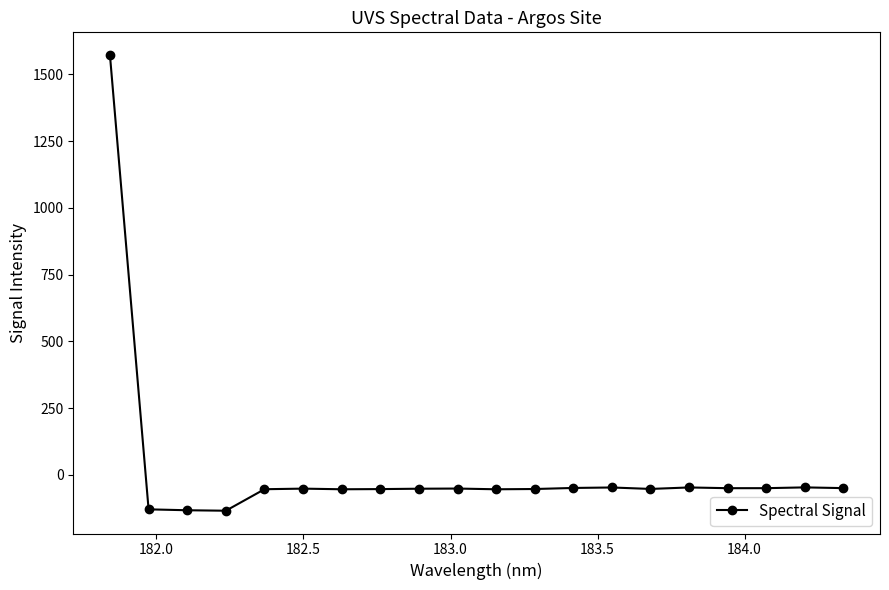

True or false: the data has more than 2 interior local peaks.

True